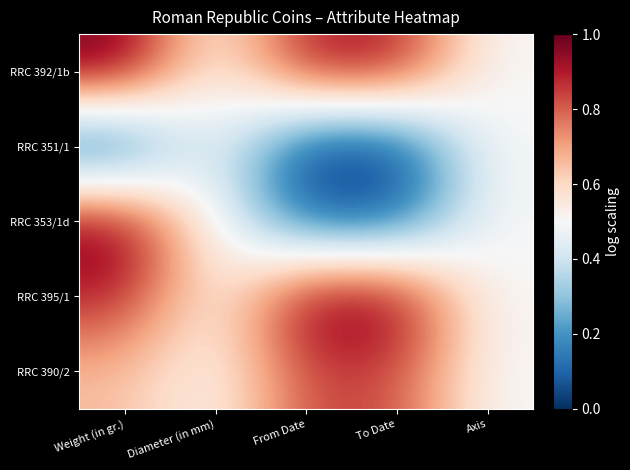

List the series in order of their peak value, lowest first.

RRC 351/1, RRC 390/2, RRC 392/1b, RRC 353/1d, RRC 395/1